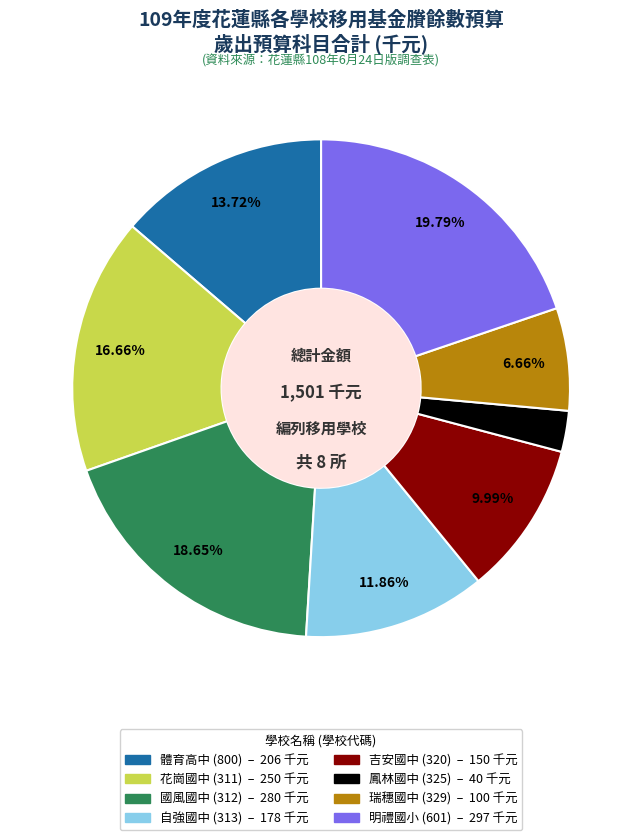

To the nearest percent, what is the average slice percentage?

12%